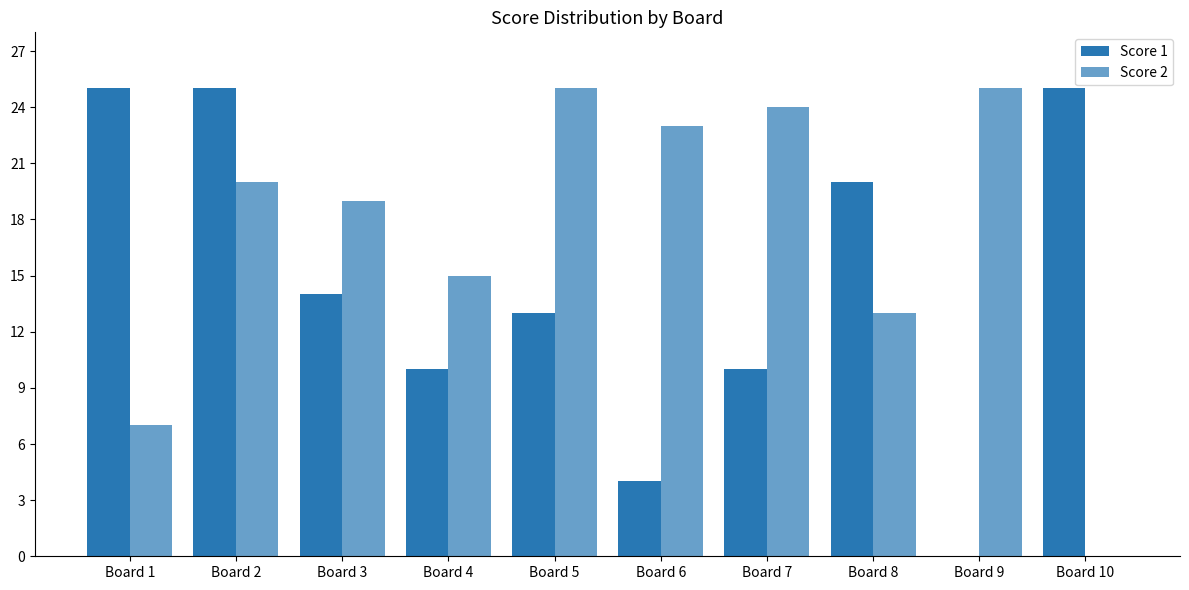

Reading left to right, list all the values displayed in this chart.

Score 1: 25	25	14	10	13	4	10	20	0	25
Score 2: 7	20	19	15	25	23	24	13	25	0